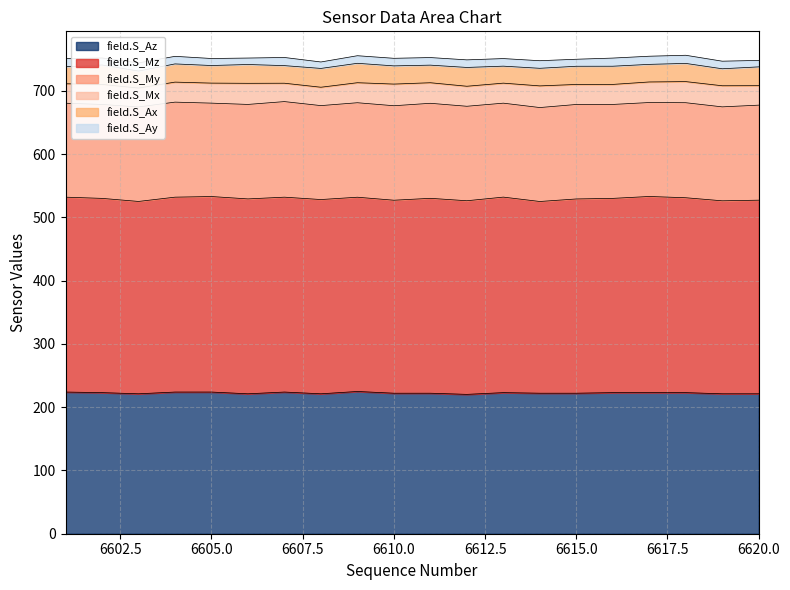

What is the value of the field.S_Az point at the 10th from the left?

222.1